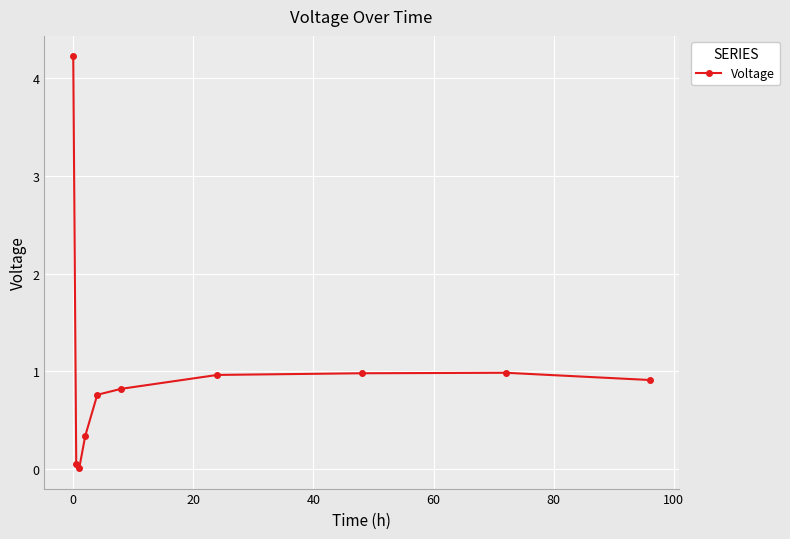

What is the average value?

1.0